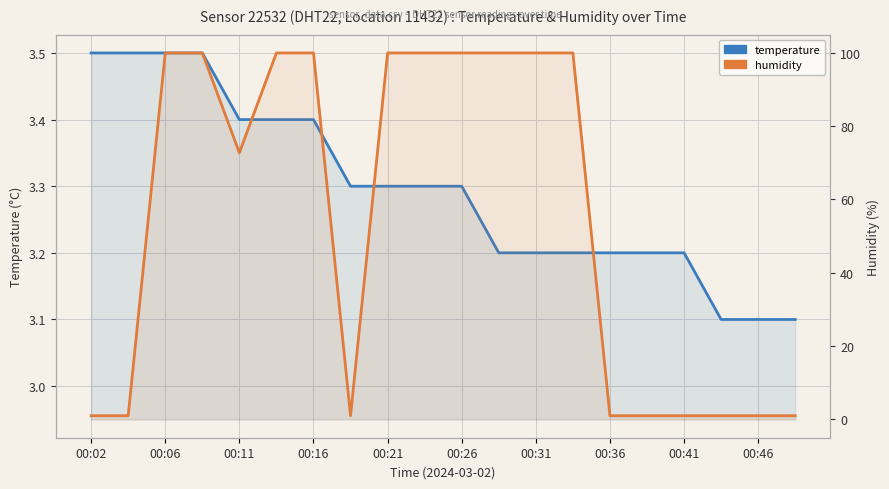

Which series has the largest total across all categories?

humidity